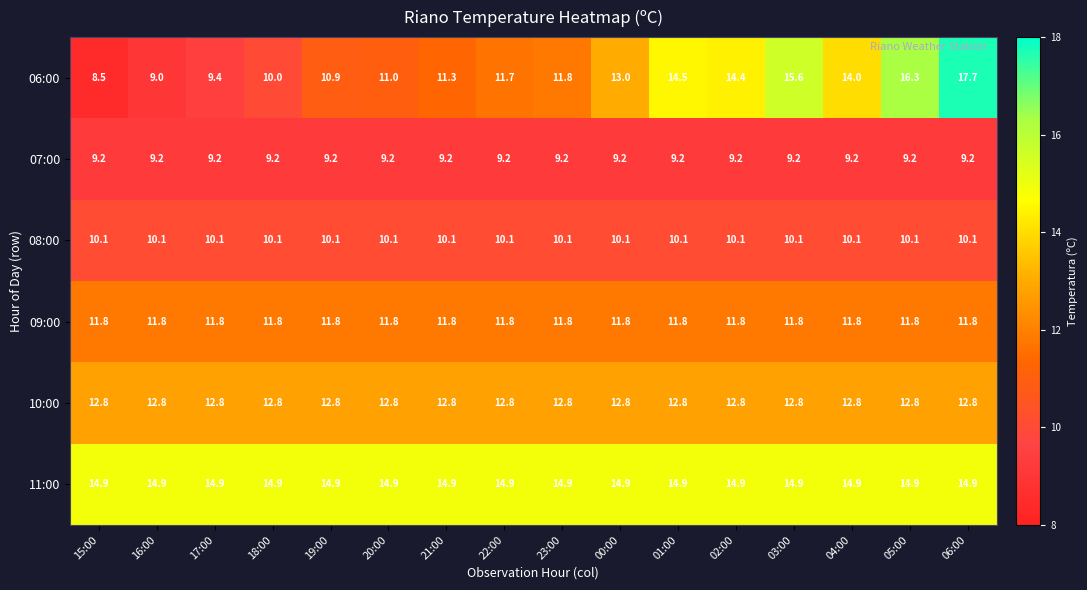

At how many categories does at least one series exceed 12?

16